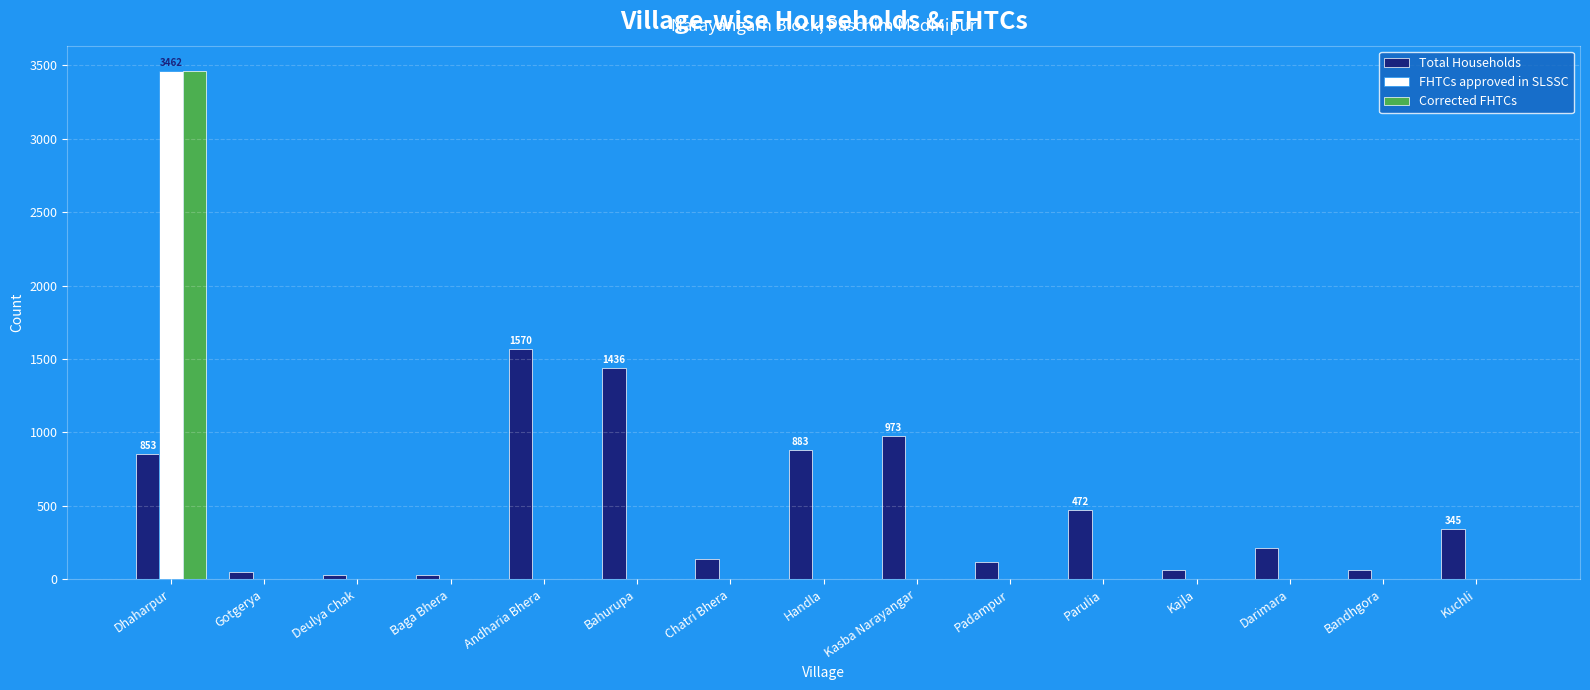

How many groups of bars are there?

15